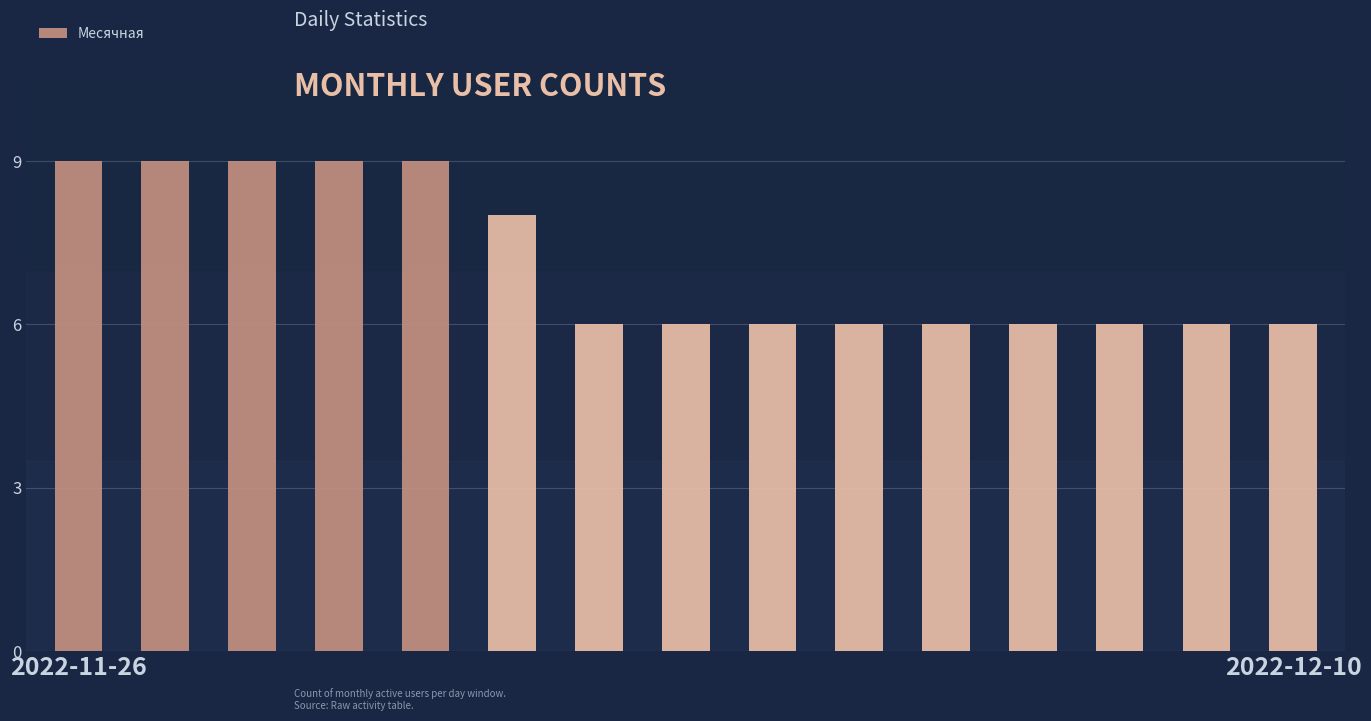

Does the chart contain any negative values?

No